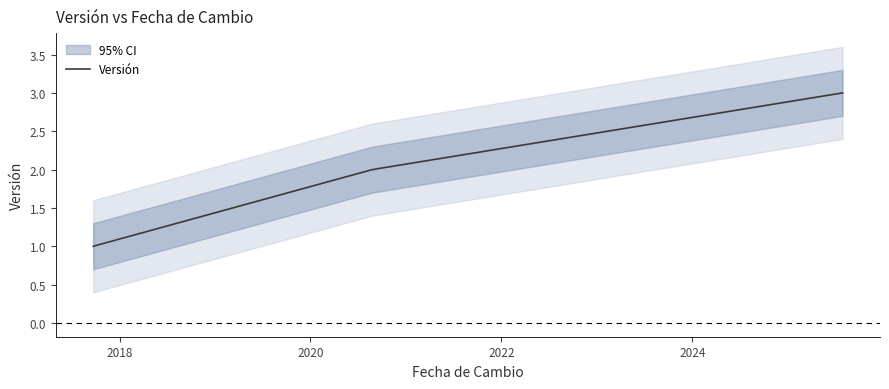

List the labels in order of value, largest first.

2025-07-29, 2020-08-25, 2017-09-22